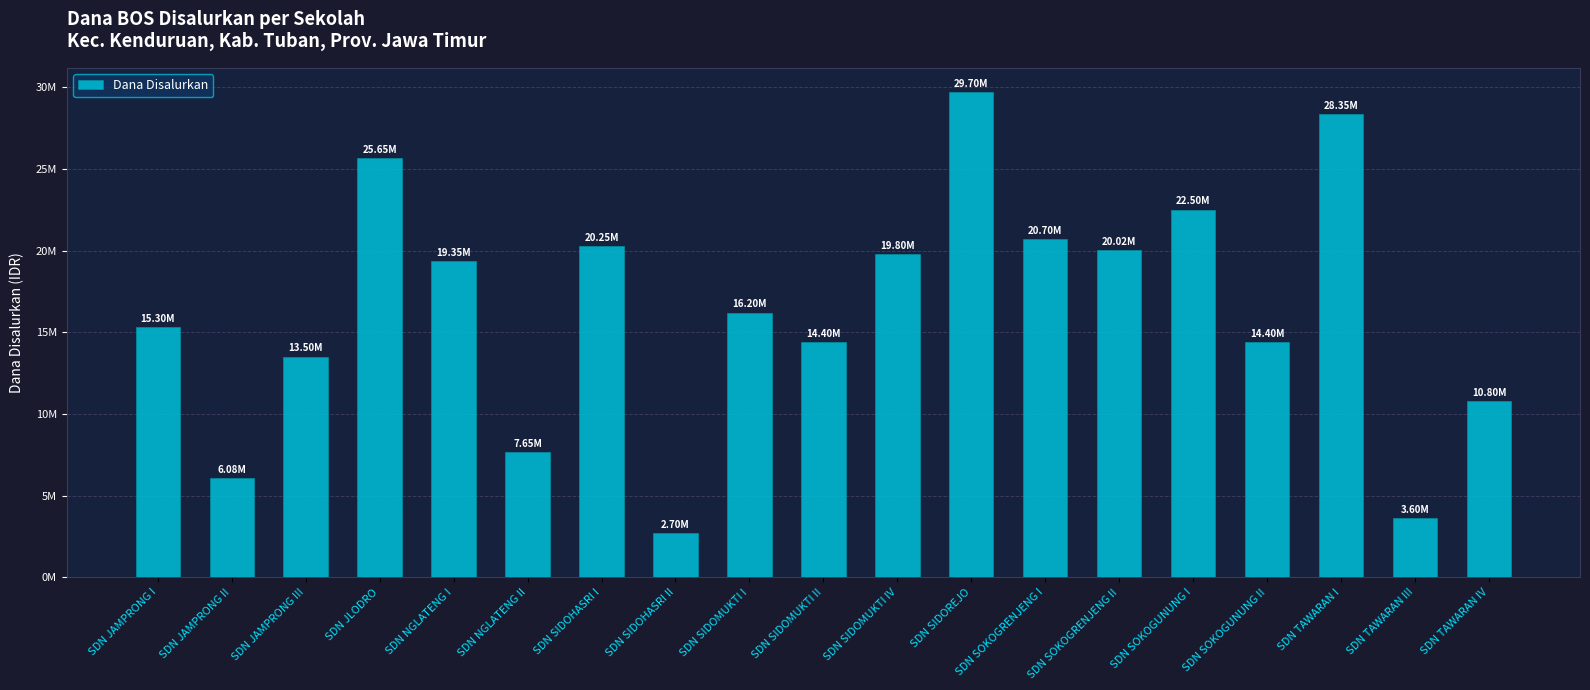

Approximately how many times larger is the value at SDN TAWARAN I compared to SDN SIDOREJO?

1.0